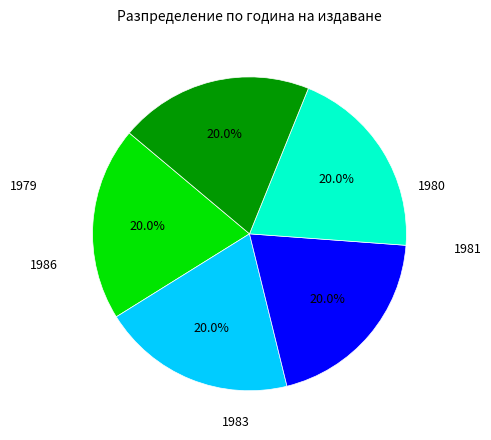

Count the number of slices in the pie.

5